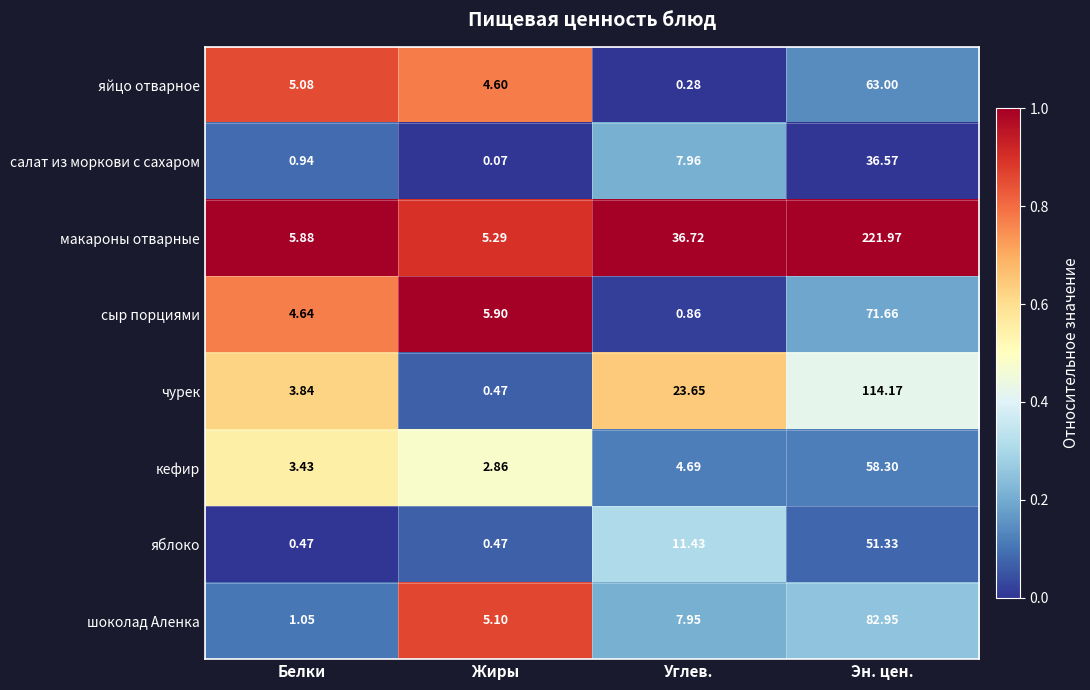

At which category does the chart reach its minimum across all series?

Жиры